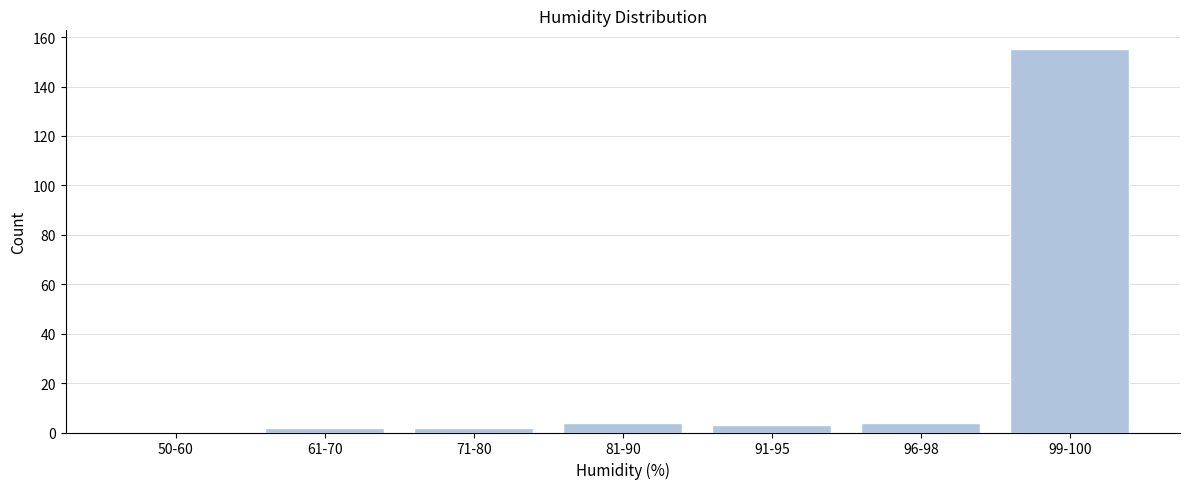

Reading left to right, extract all data points from this chart.

50-60=0	61-70=2	71-80=2	81-90=4	91-95=3	96-98=4	99-100=155